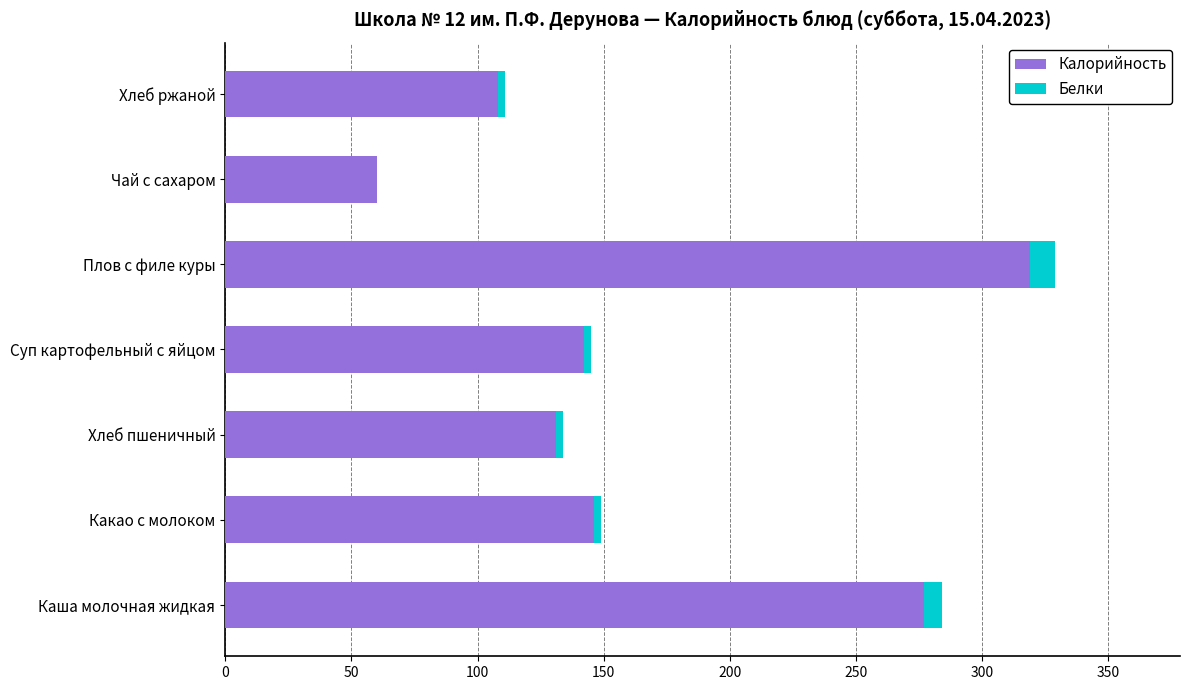

Count the number of categories in the chart.

7